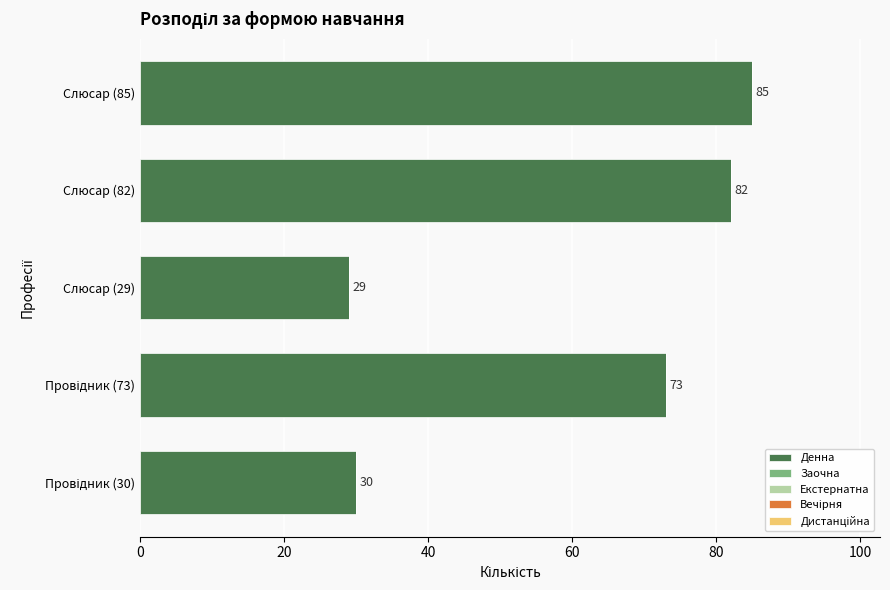

What value does the data have at Слюсар (82)?

82